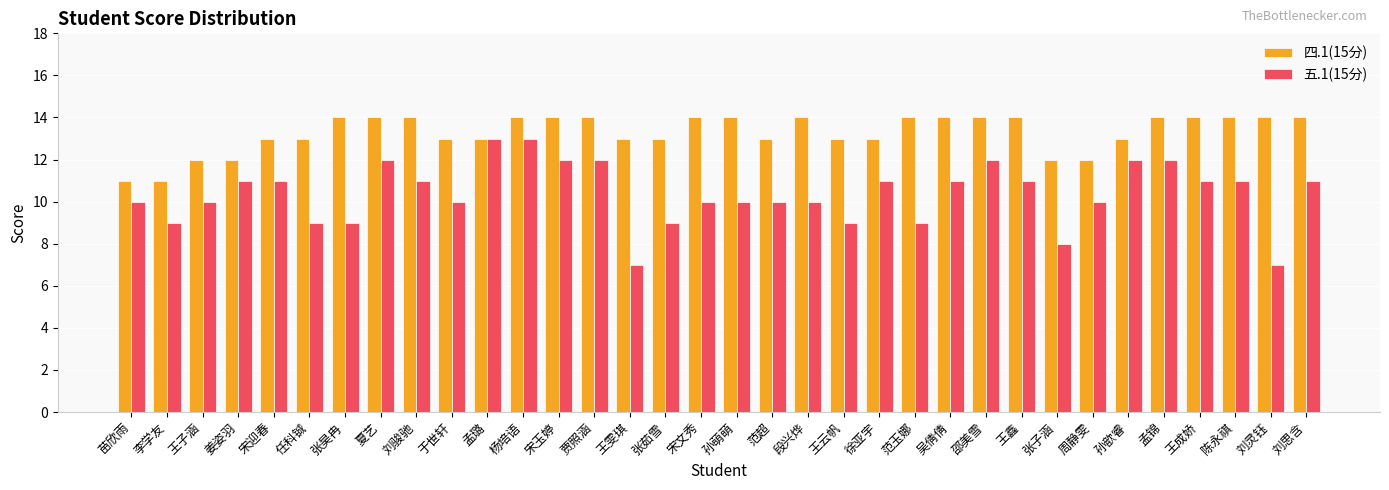

The value of 五.1(15分) at 孙歆睿 is 12. True or false?

True